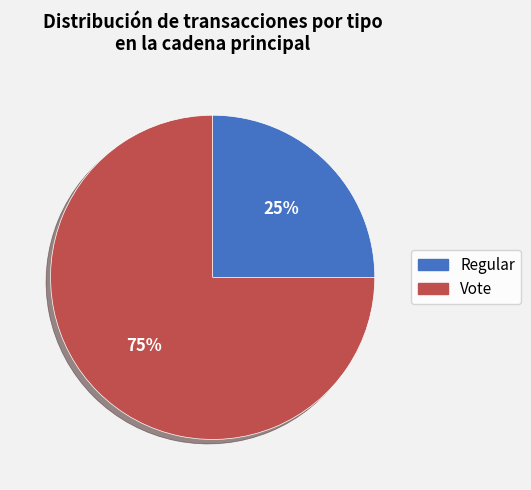

What is the majority slice?

Vote